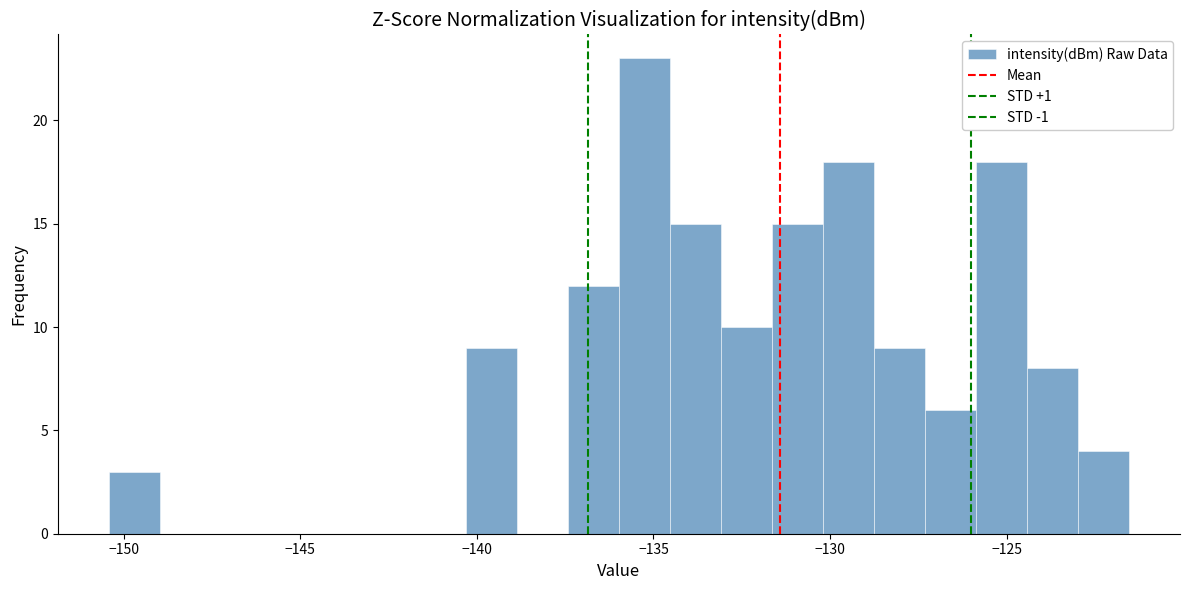

Read against the x-axis, roughly where is the centre of the tallest bar?

-135.5